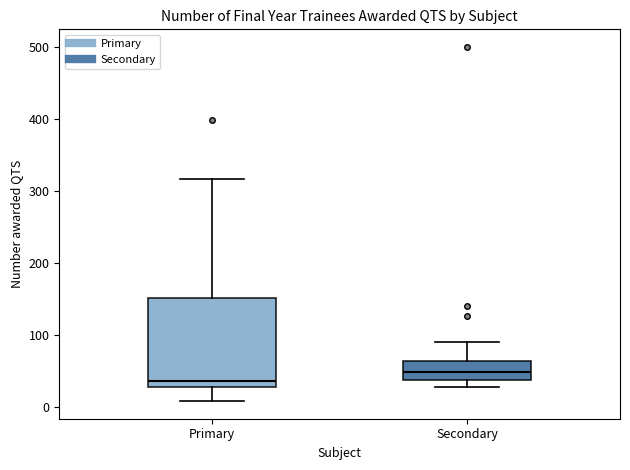

Which box is the tallest, from its lower edge to its upper edge?

Primary